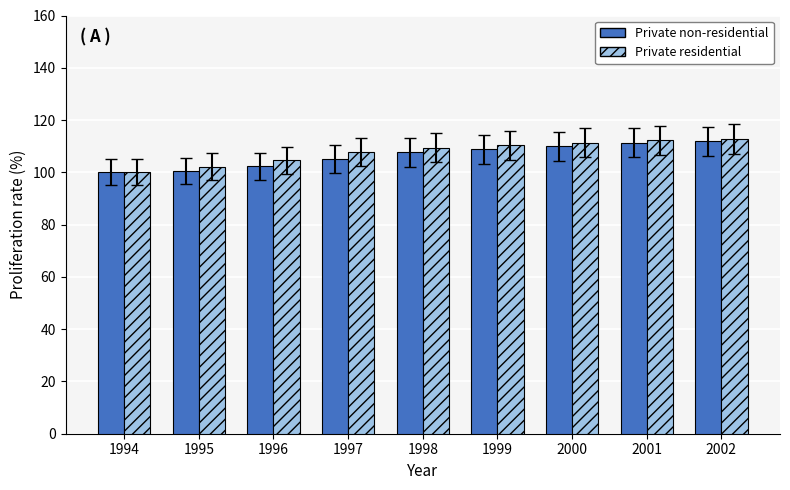

What are all the series names shown in the legend?

Private non-residential, Private residential